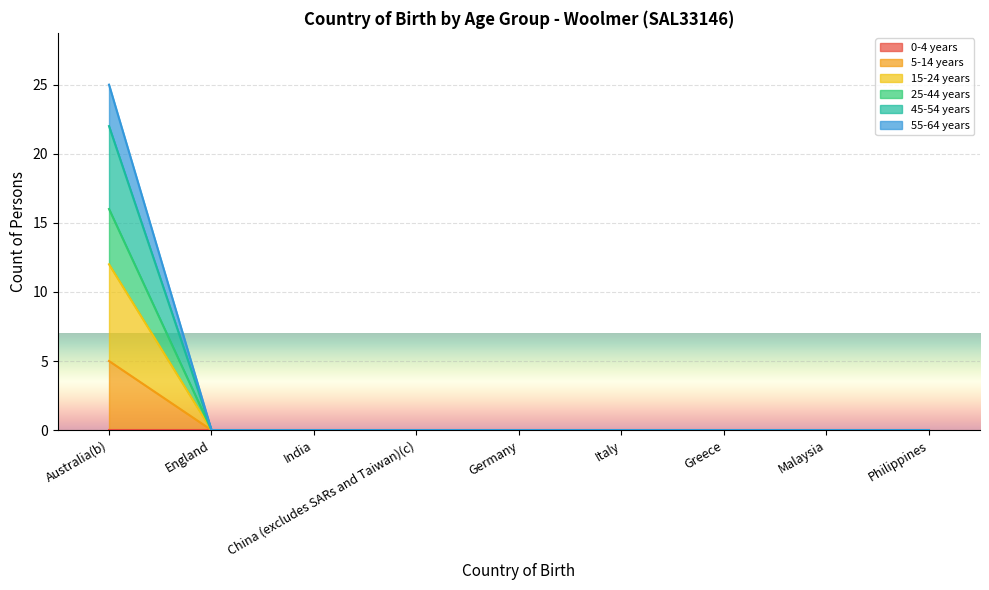

What position from the right is Germany?

5